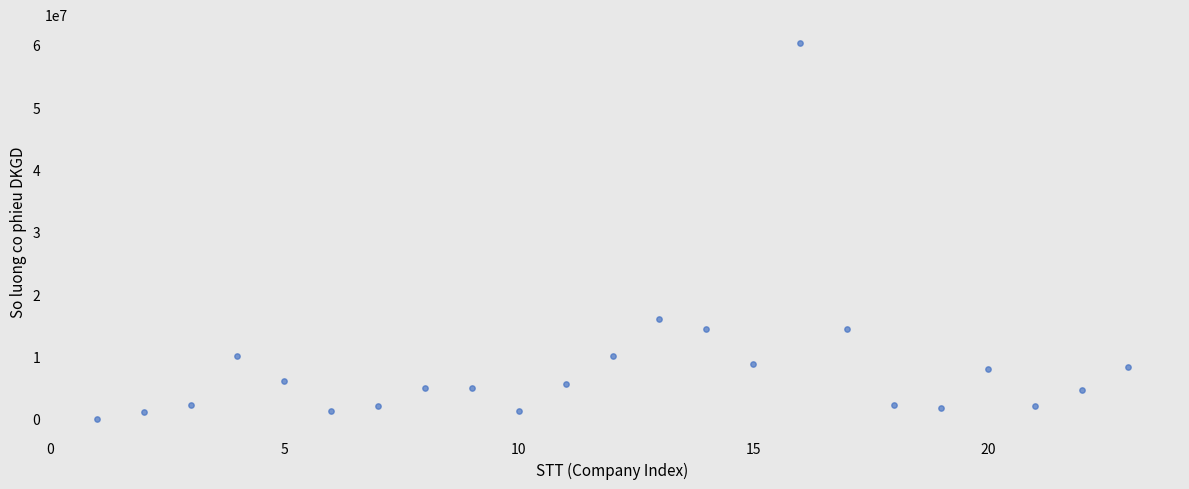

What Y value in the scatter plot is closest to 30174709?

16007685